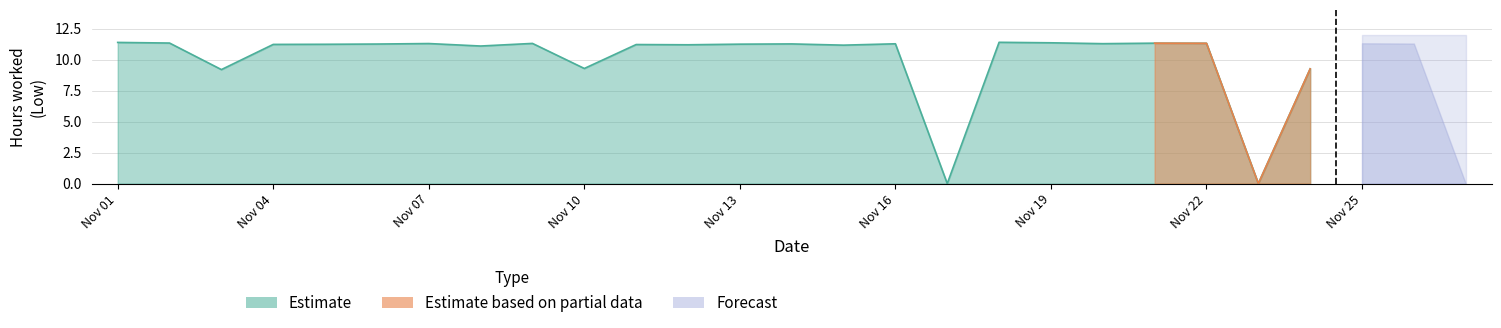

Is it true that Estimate based on partial data equals 0.0 at 10?

True